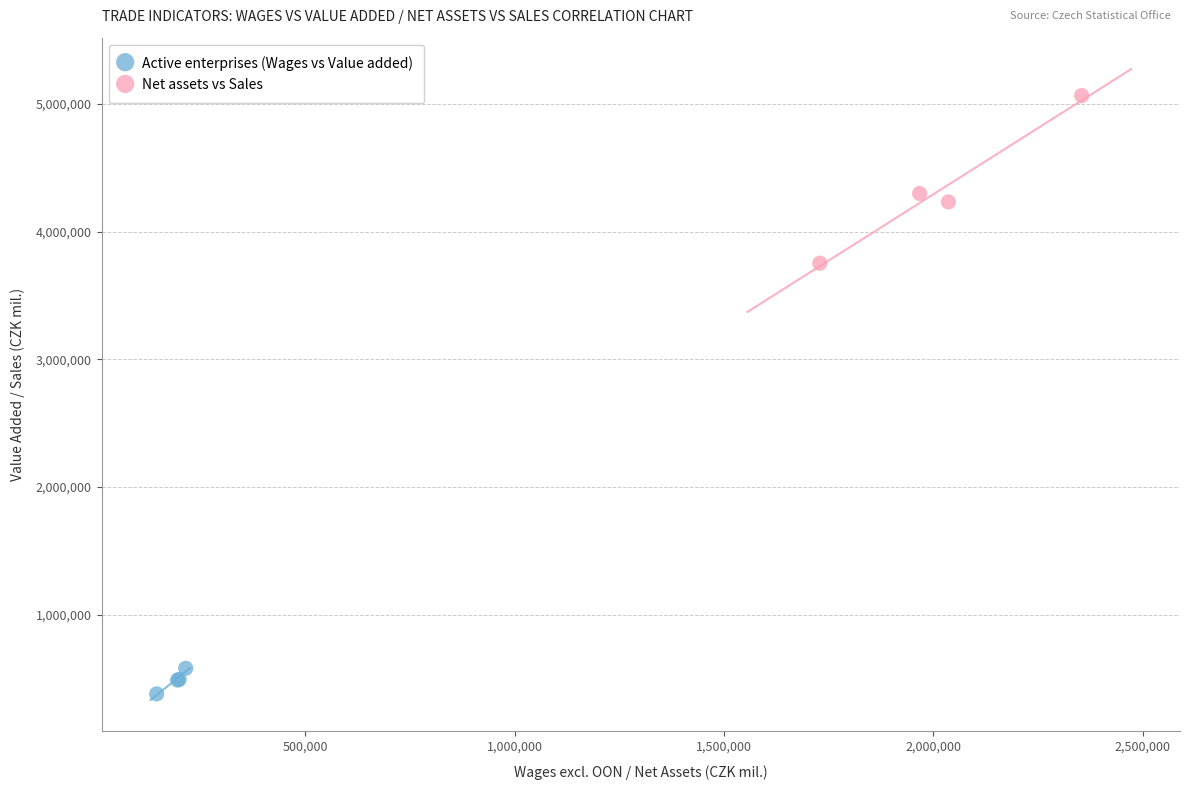

Which series reaches the maximum Y coordinate?

Net assets vs Sales